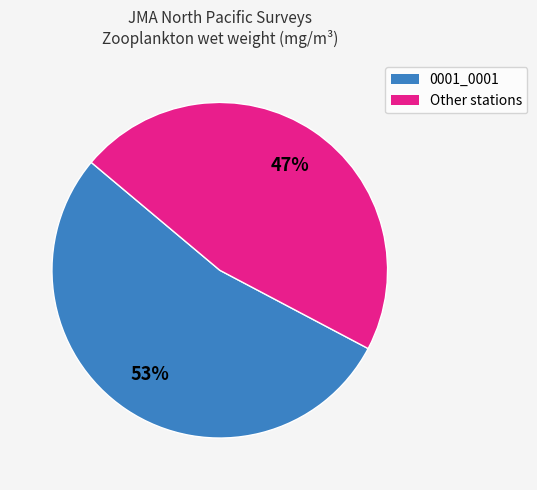

Is there a majority slice in this chart?

Yes